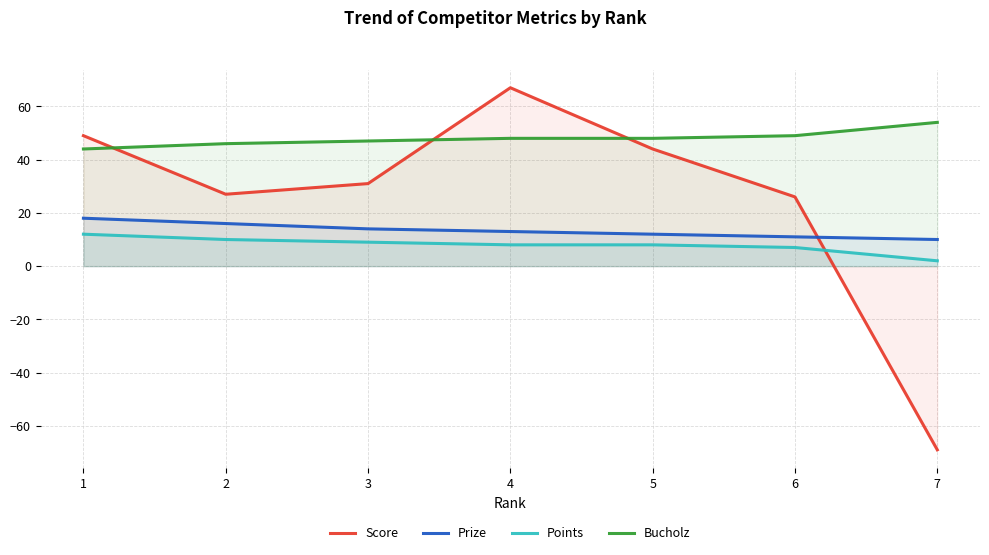

Where is Points nearest to the value 7?

6